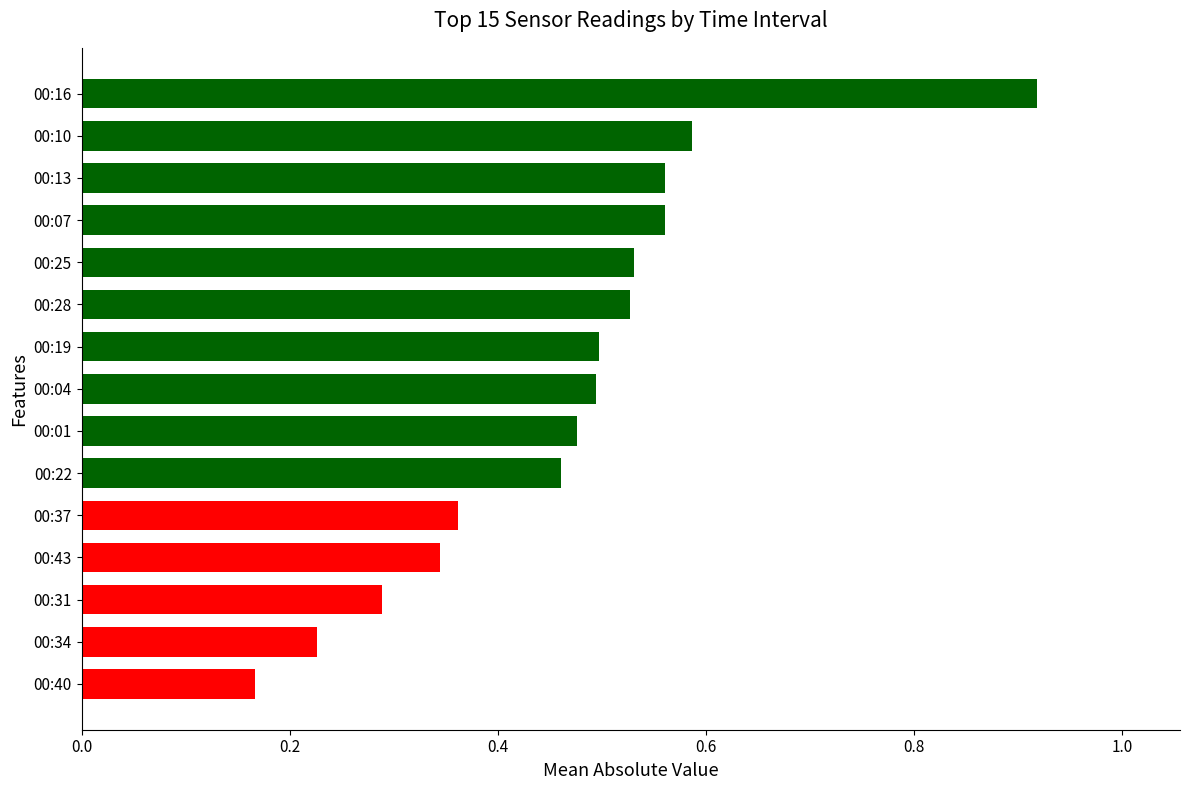

Does the chart contain stacked bars?

No